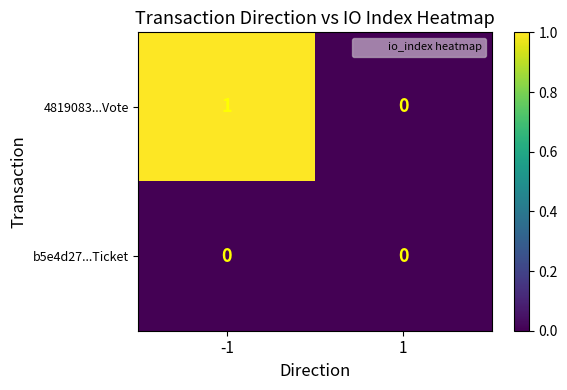

Rank the series by their average value, from highest to lowest.

4819083...Vote, b5e4d27...Ticket